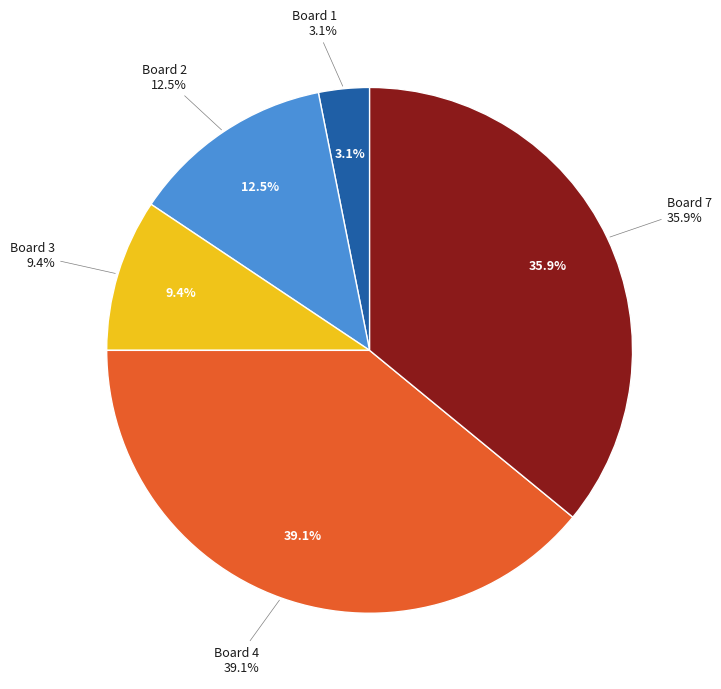

Count the number of slices in the pie.

7